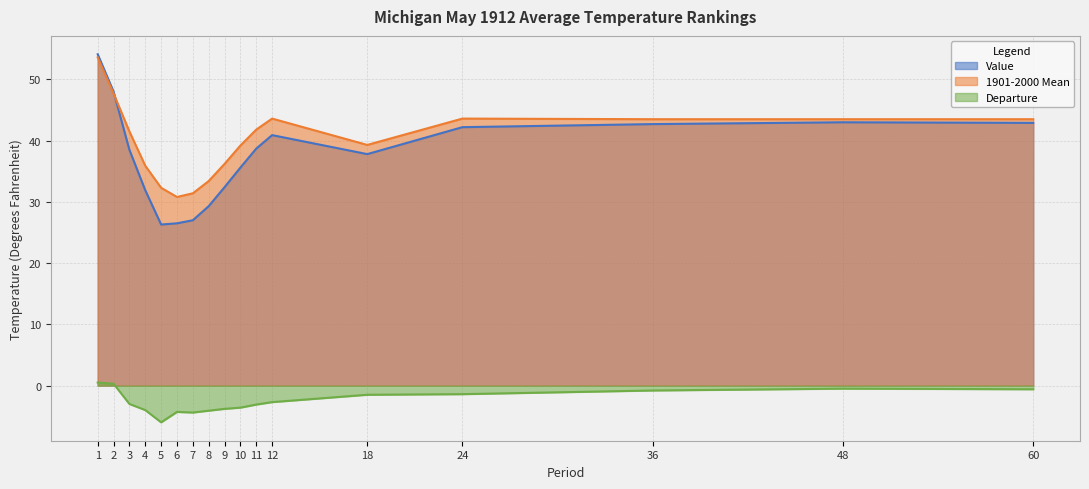

The value of Departure at 7 is -4.4. True or false?

True